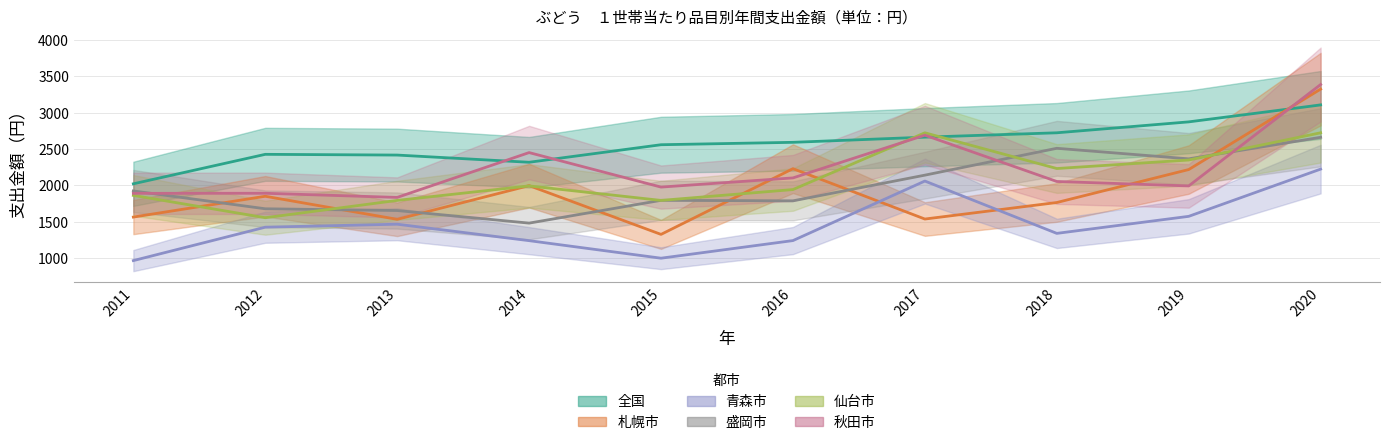

What are all the series names shown in the legend?

全国, 札幌市, 青森市, 盛岡市, 仙台市, 秋田市